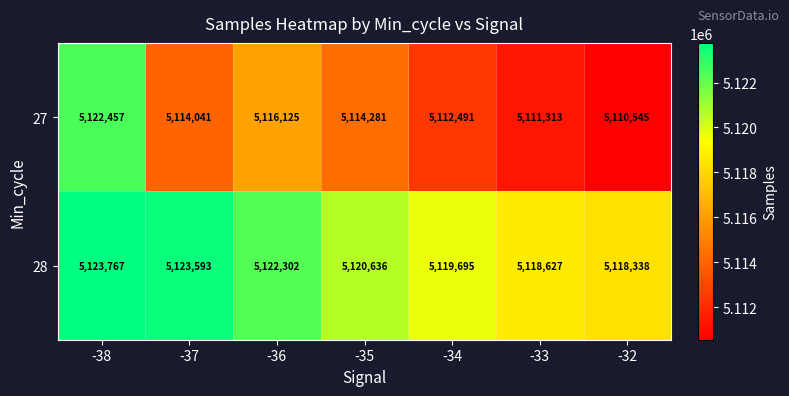

Which label corresponds to the smallest value in the chart?

-32